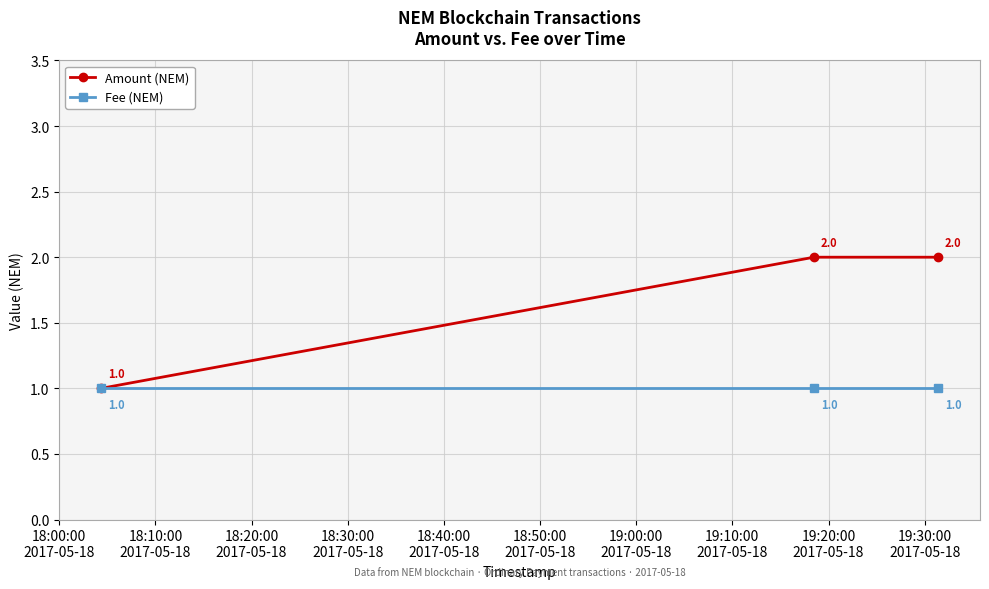

Rank the series by their maximum value, from highest to lowest.

Amount (NEM), Fee (NEM)